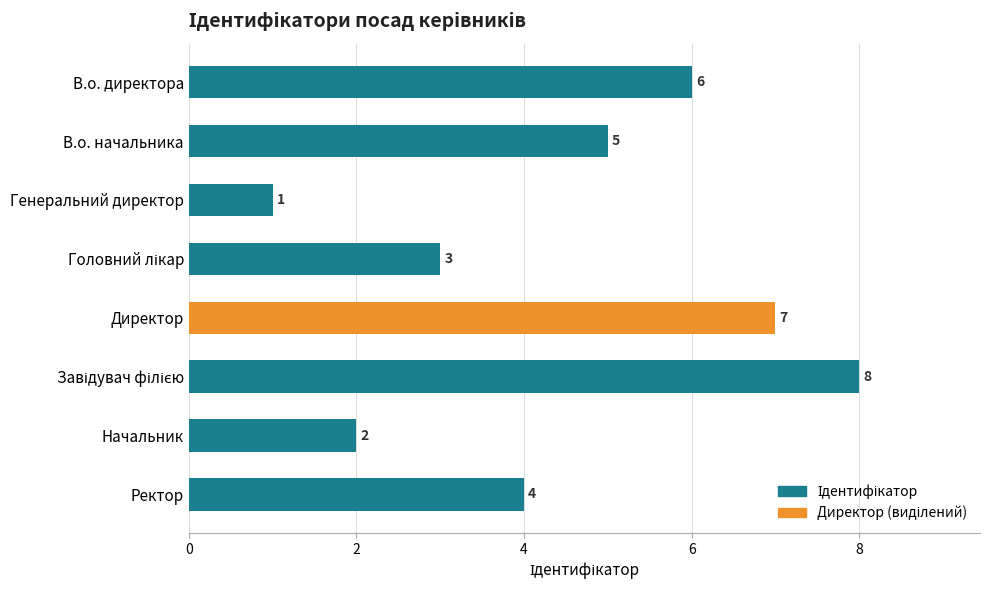

Approximately how many times larger is the value at Начальник compared to В.о. директора?

0.3